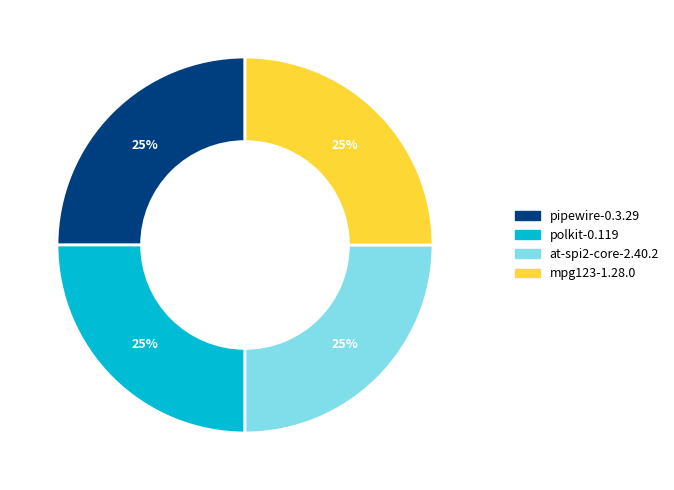

To the nearest percent, what is the average slice percentage?

25%